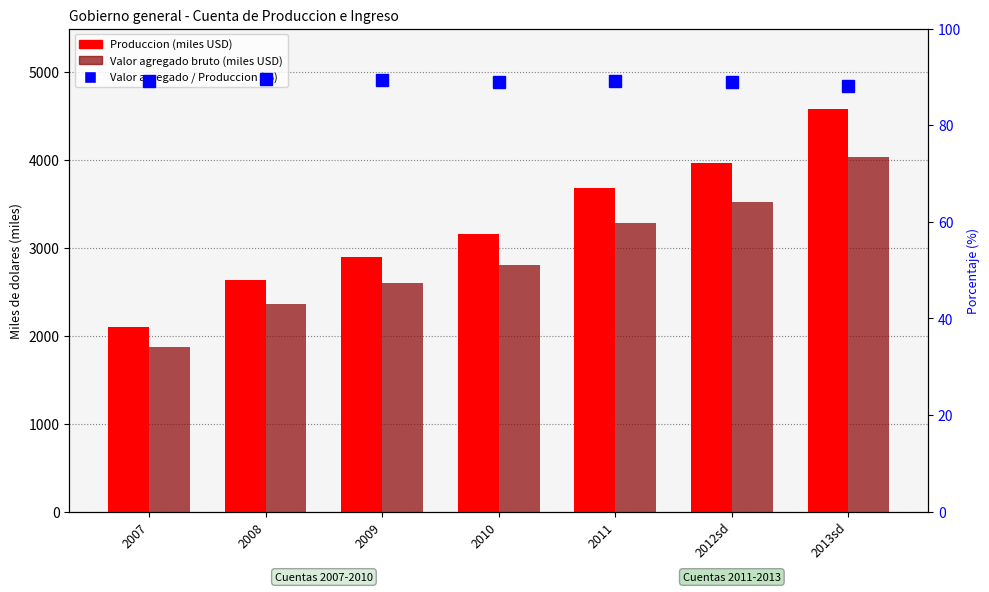

Reading right to left, extract all data points from this chart.

Produccion (miles USD): 4576.7	3961.9	3682.7	3153.2	2900.5	2631.4	2103.9
Valor agregado bruto (miles USD): 4034.6	3522.7	3284.9	2804.4	2595.0	2359.7	1878.0
Valor agregado / Produccion (%): 88.2	88.9	89.2	88.9	89.5	89.7	89.3